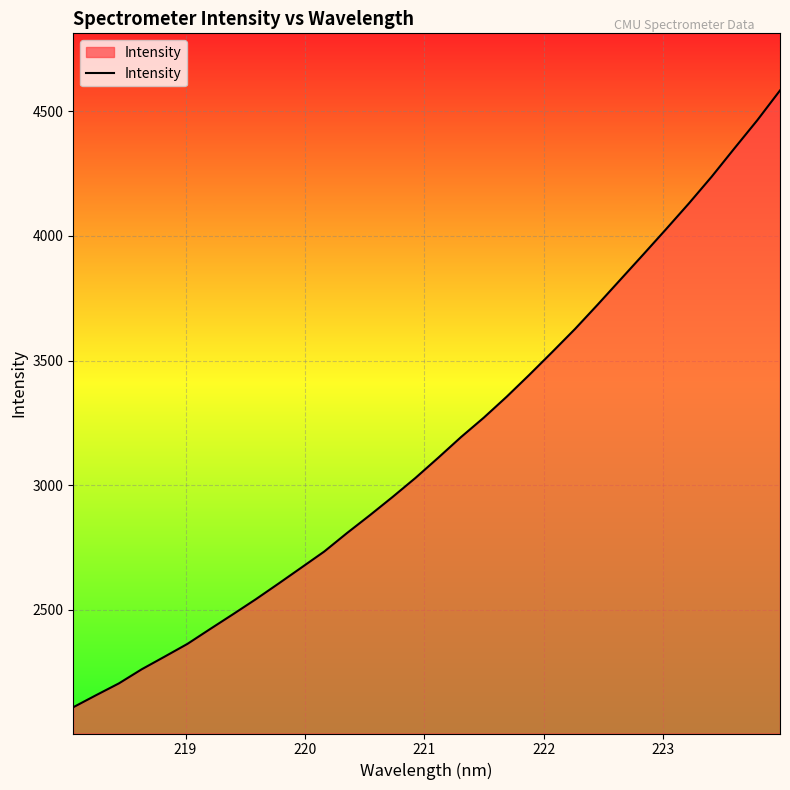

What is the average value?

3166.6